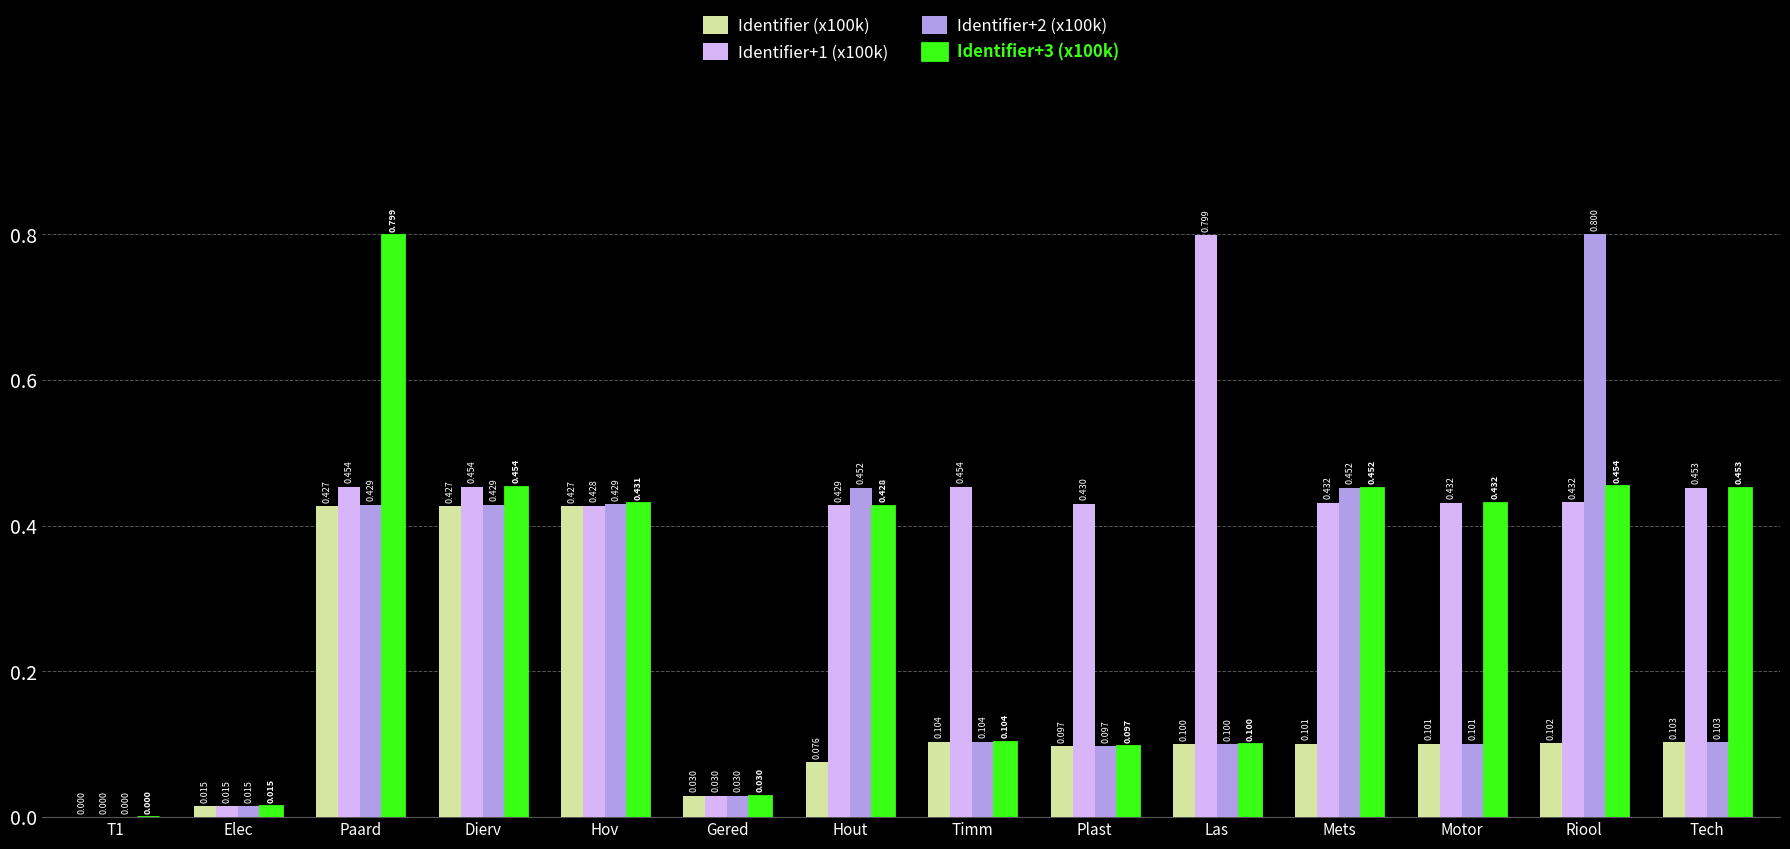

Is the value of Identifier+2 (x100k) at Las greater than the value of Identifier+3 (x100k) at T1?

Yes